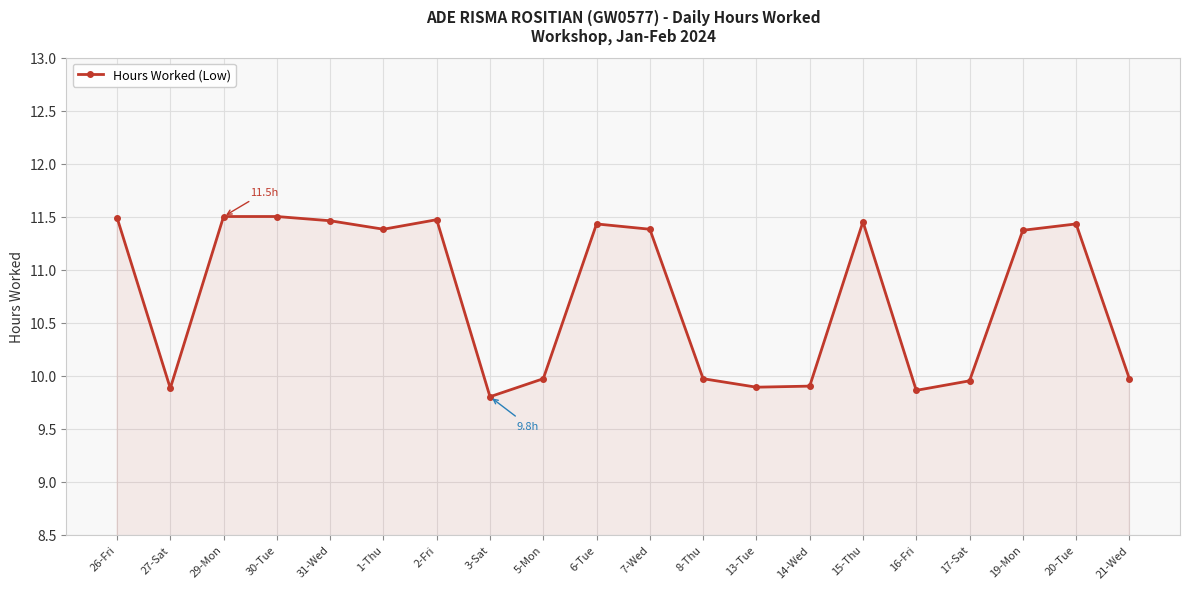

The chart shows a value of 10.0 at 21-Wed. True or false?

True